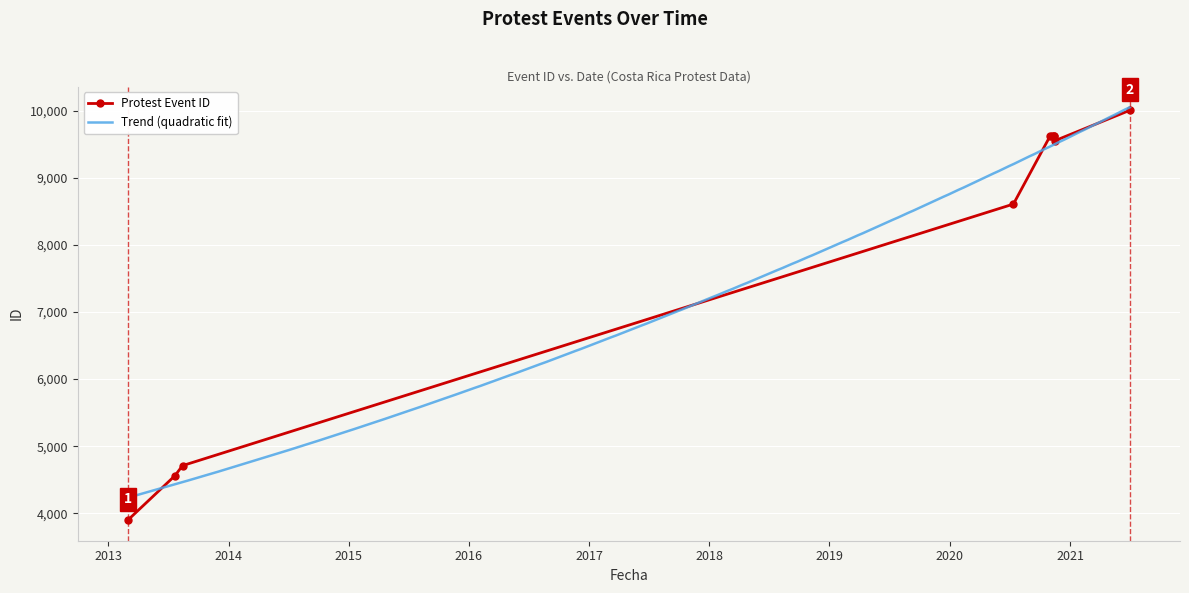

Rank the categories by value from highest to lowest.

2021-07-02, 2020-11-12, 2020-11-08, 2020-11-01, 2020-11-17, 2020-11-13, 2020-07-13, 2013-08-14, 2013-07-22, 2013-03-01